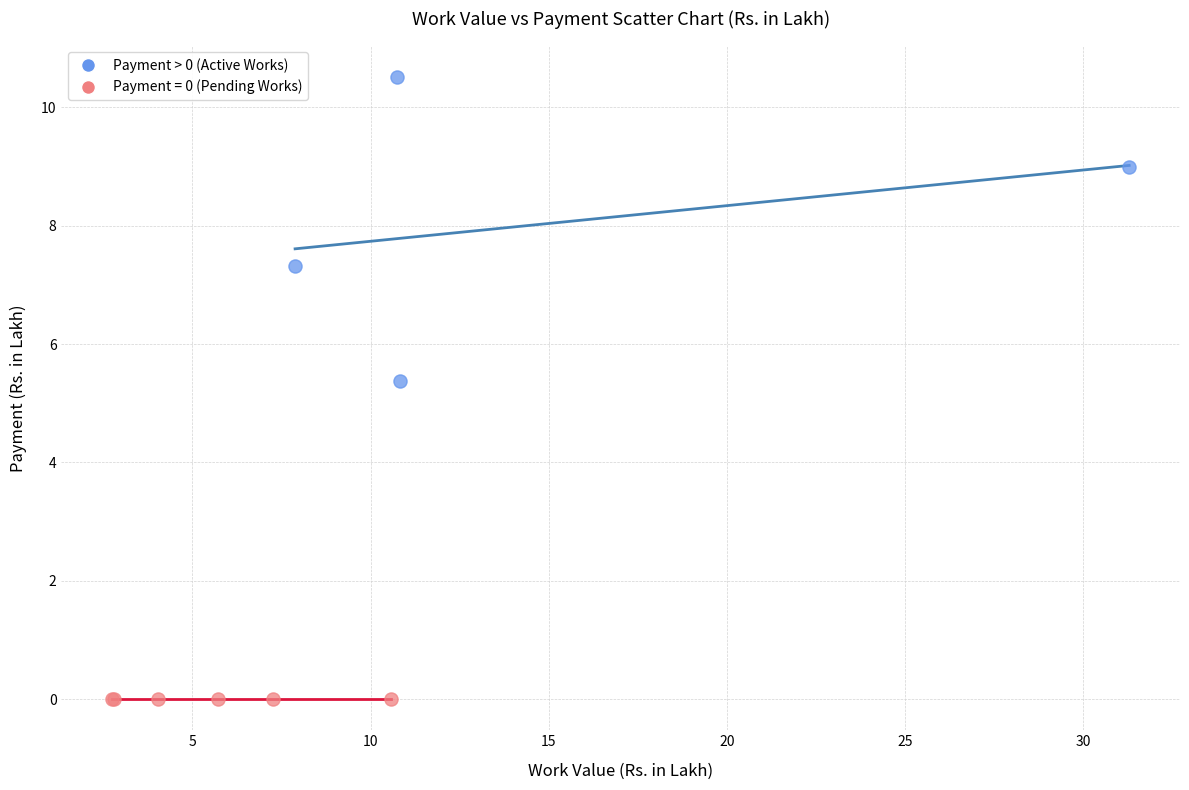

Which series contains the lowest Y value?

Payment = 0 (Pending Works)